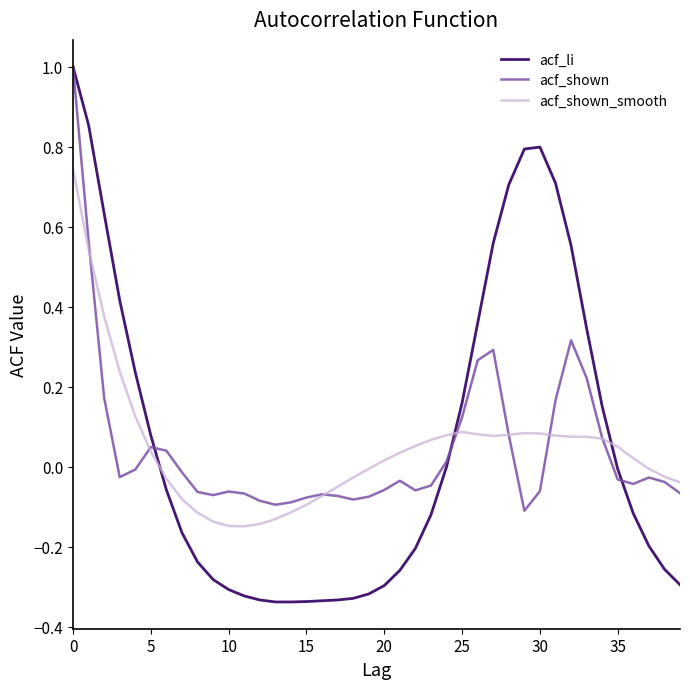

Does the chart have visible grid lines?

No